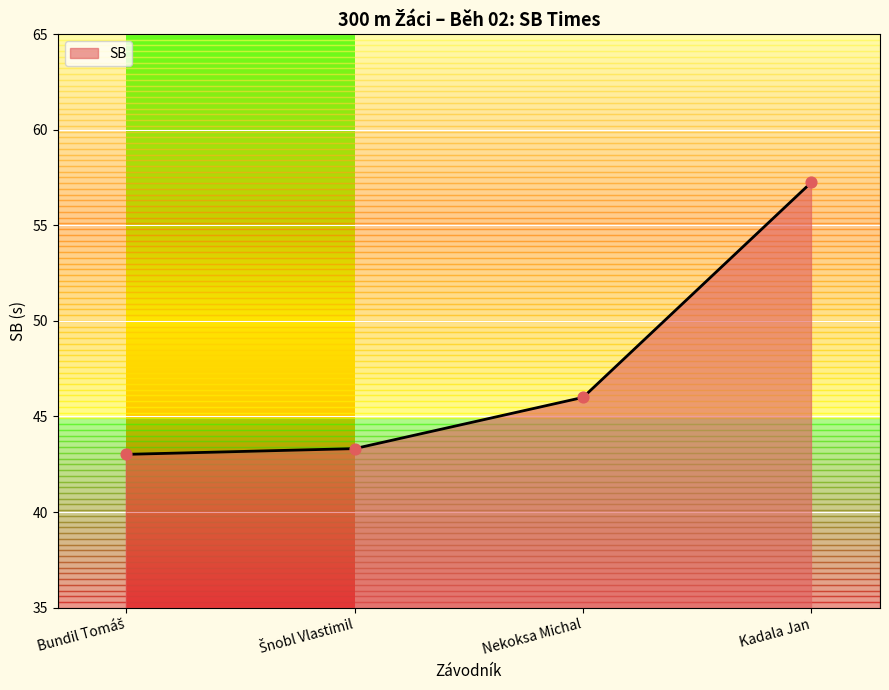

Which has a higher value, Nekoksa Michal or Kadala Jan?

Kadala Jan